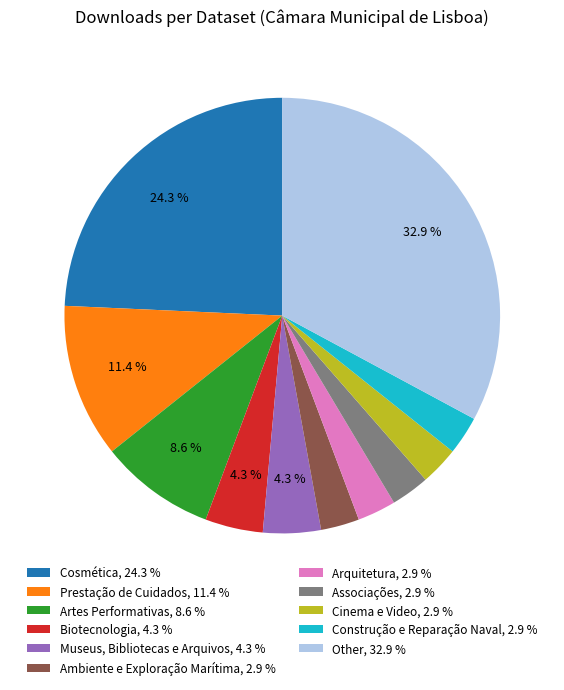

Is Associações, 2.9 % the majority of the pie?

No